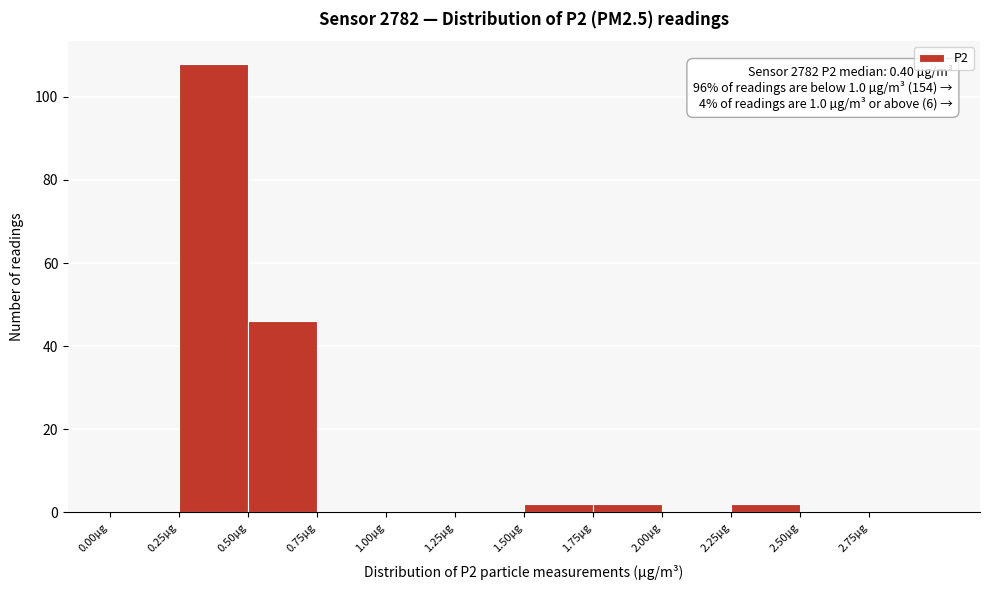

Over which range of the x-axis is the bar tallest?

0.25 to 0.50